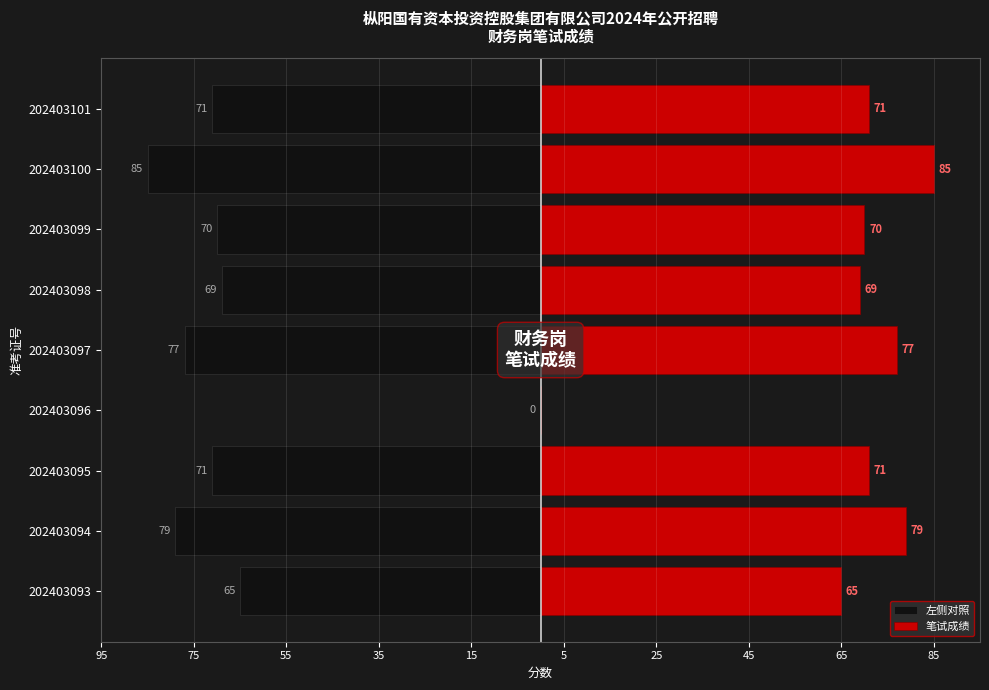

Count the number of data series in this chart.

2